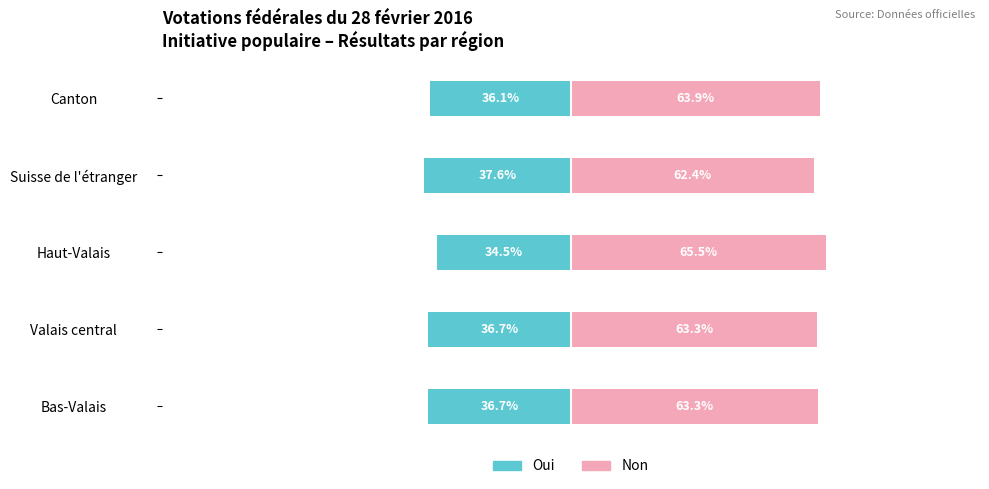

How many data points does each series have?

5